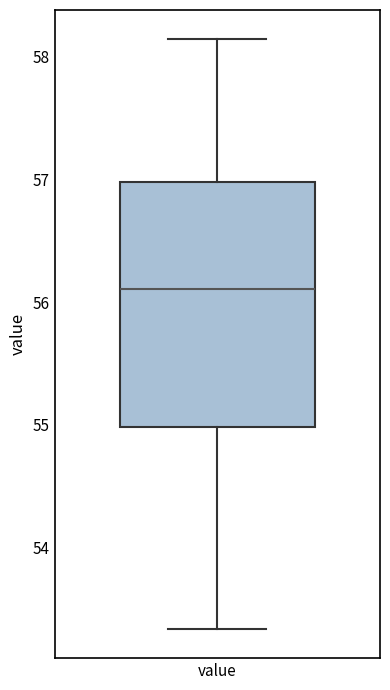

Where does the median line of the box for value sit on the y-axis? The values are not printed on the chart, so give them approximately, as read against the axis.

56.1